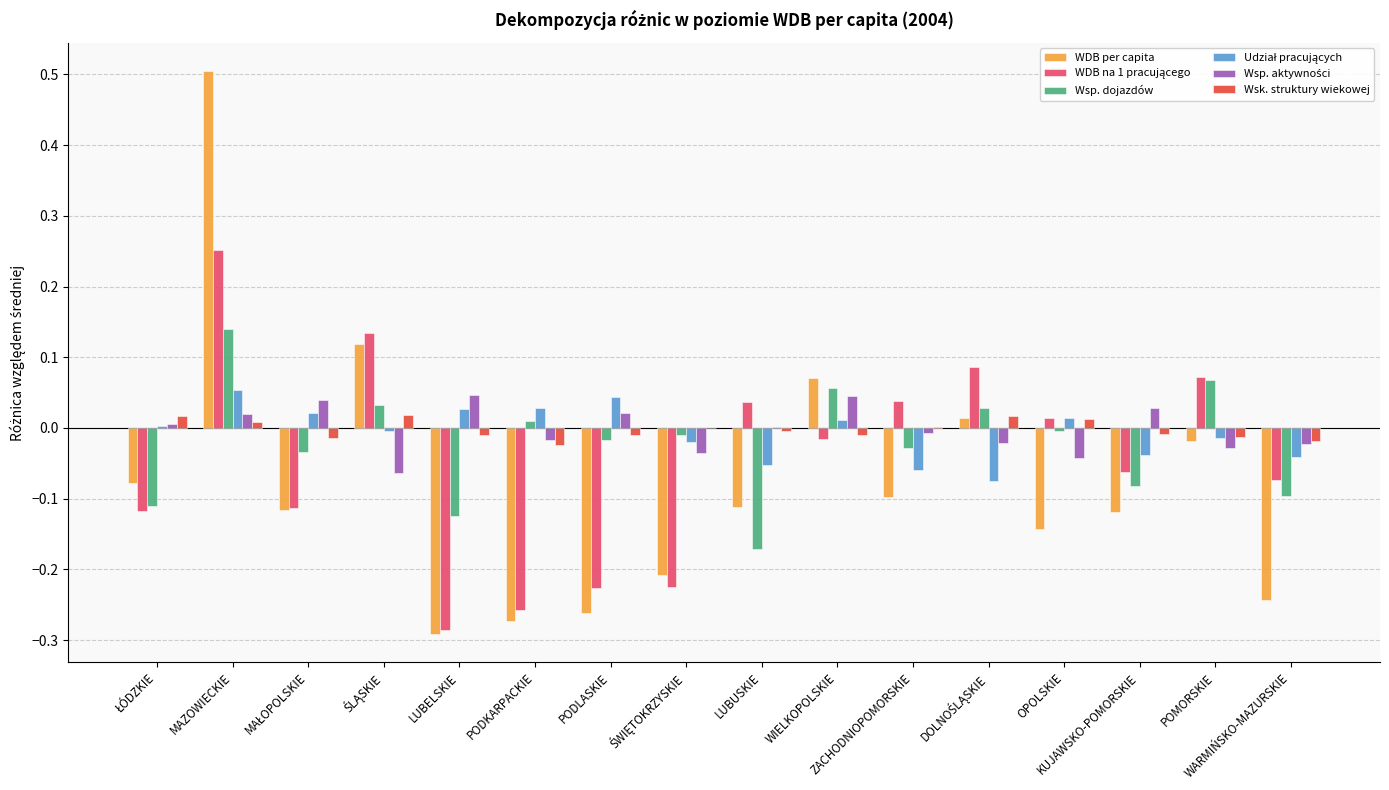

What is the label of the 10th bar from the left?

WIELKOPOLSKIE